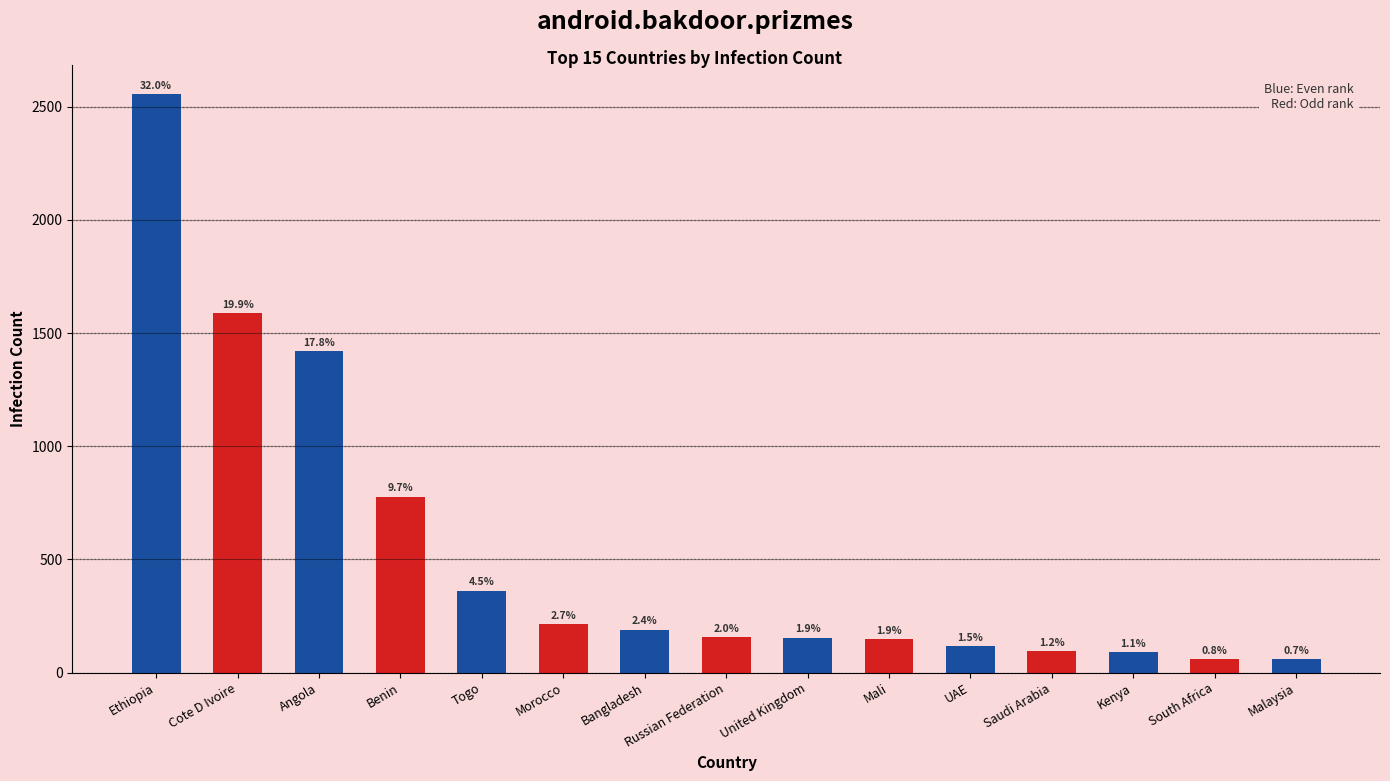

How many bars are there in total?

15